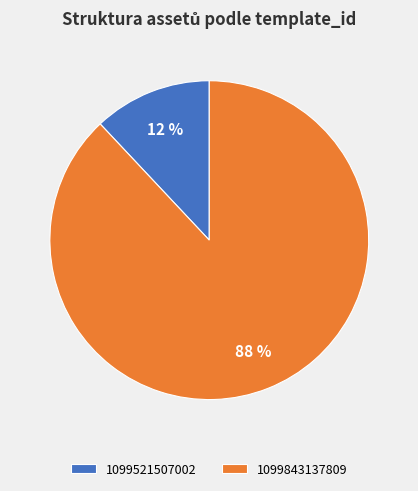

What is the largest slice in the pie chart?

1099843137809